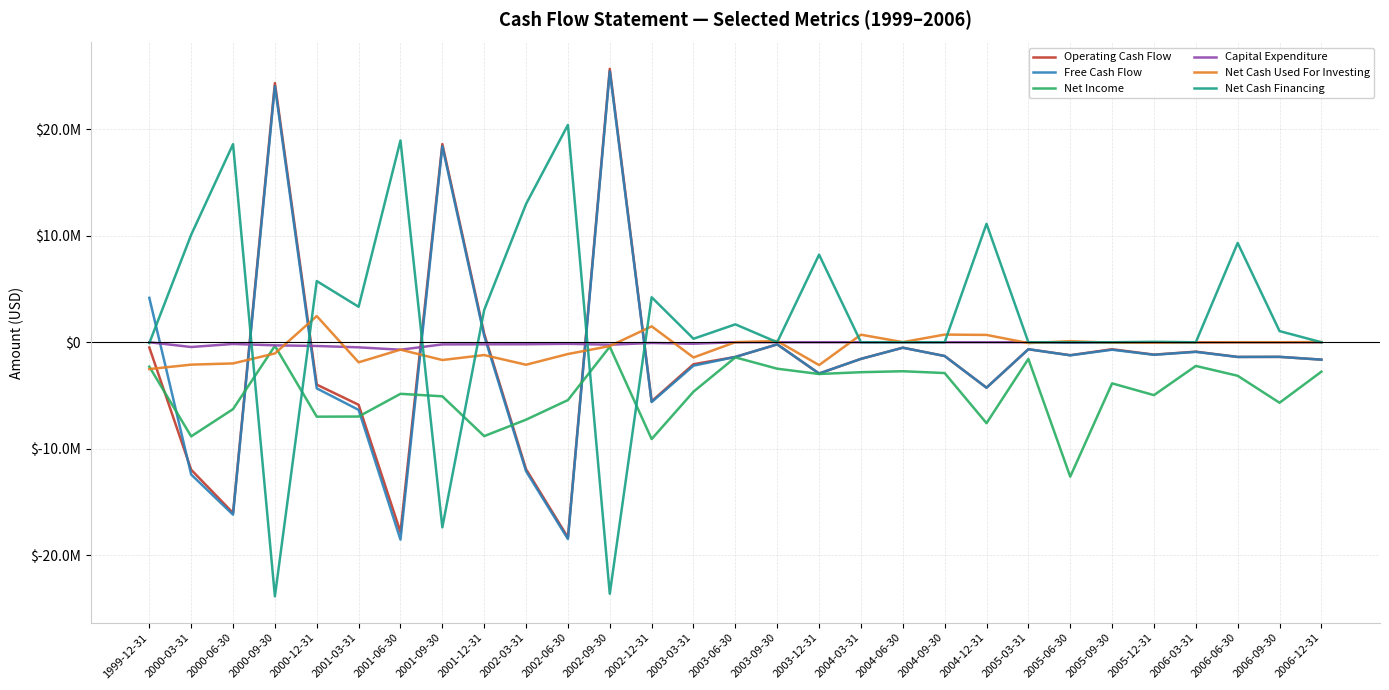

What are all the series names shown in the legend?

Operating Cash Flow, Free Cash Flow, Net Income, Capital Expenditure, Net Cash Used For Investing, Net Cash Financing